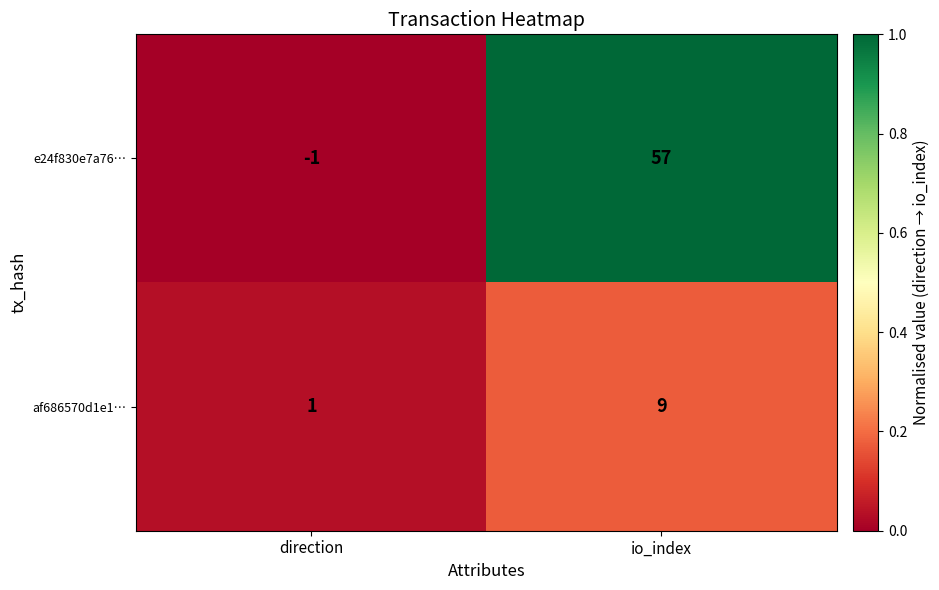

The af686570d1e1… series shows 0 at direction. True or false?

False